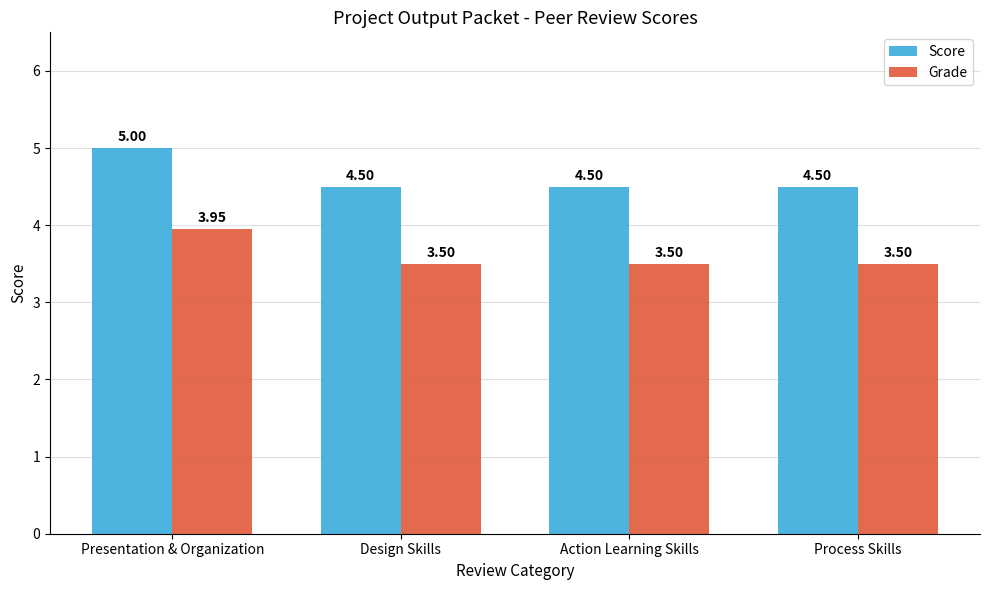

At which label does Grade reach its peak?

Presentation & Organization